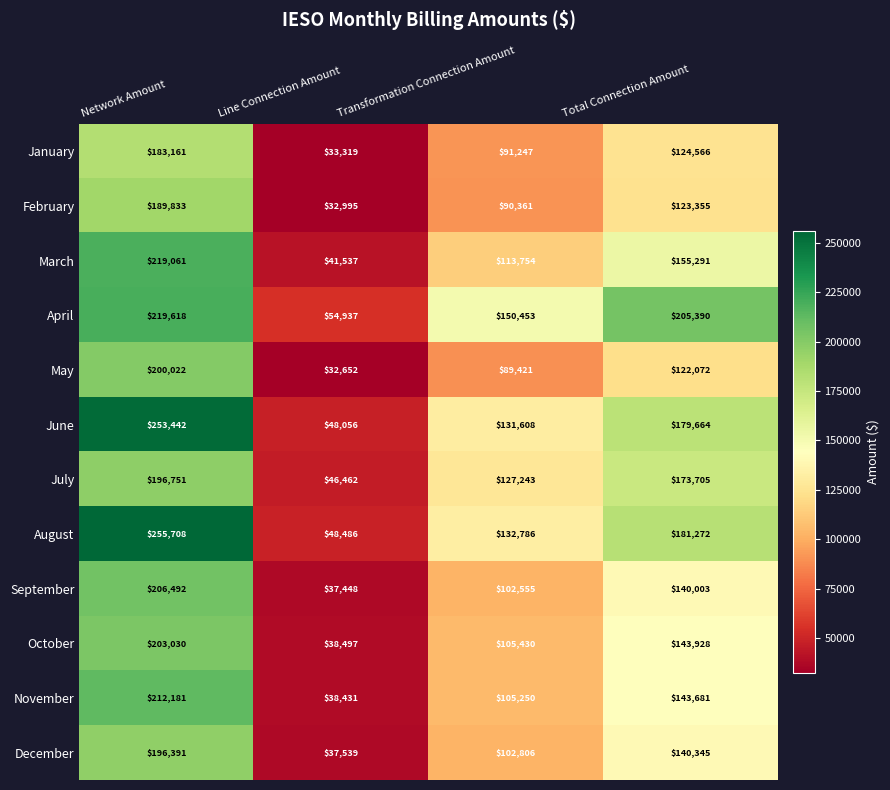

Which series has the largest total across all categories?

April